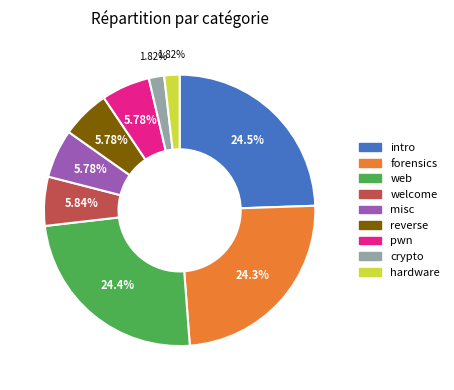

Is there any slice that represents more than half of the pie?

No